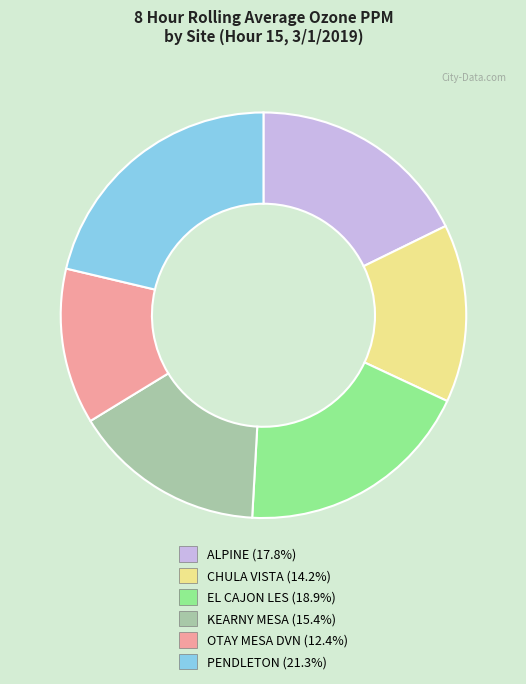

Does any single category account for the majority?

No